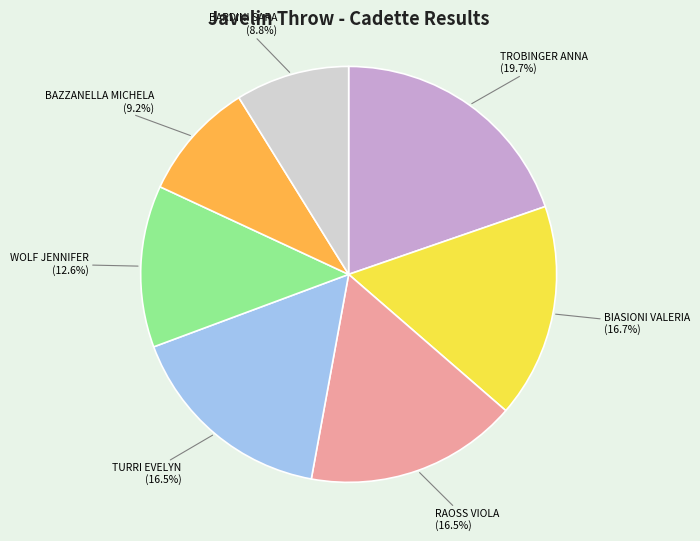

How many slices are in this pie chart?

7